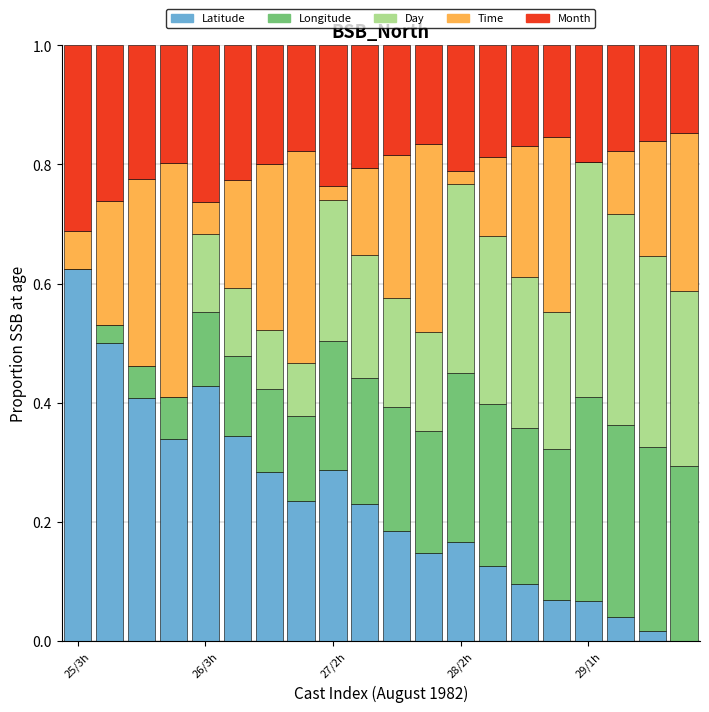

What is the sum of all Latitude values?

4.6